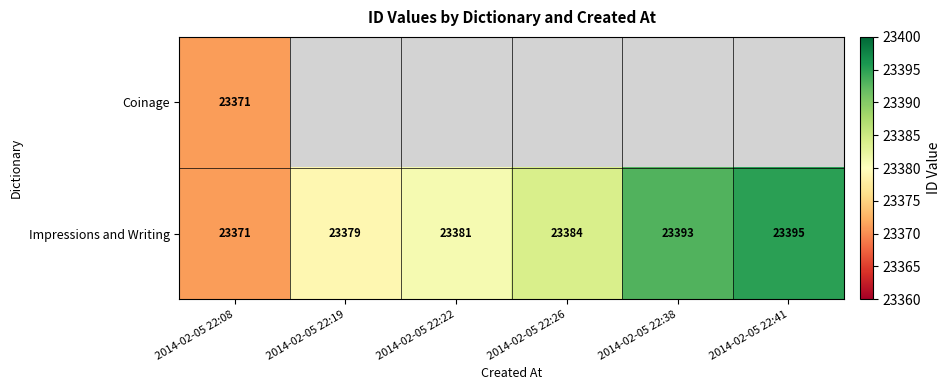

At how many categories does at least one series exceed 23393?

1